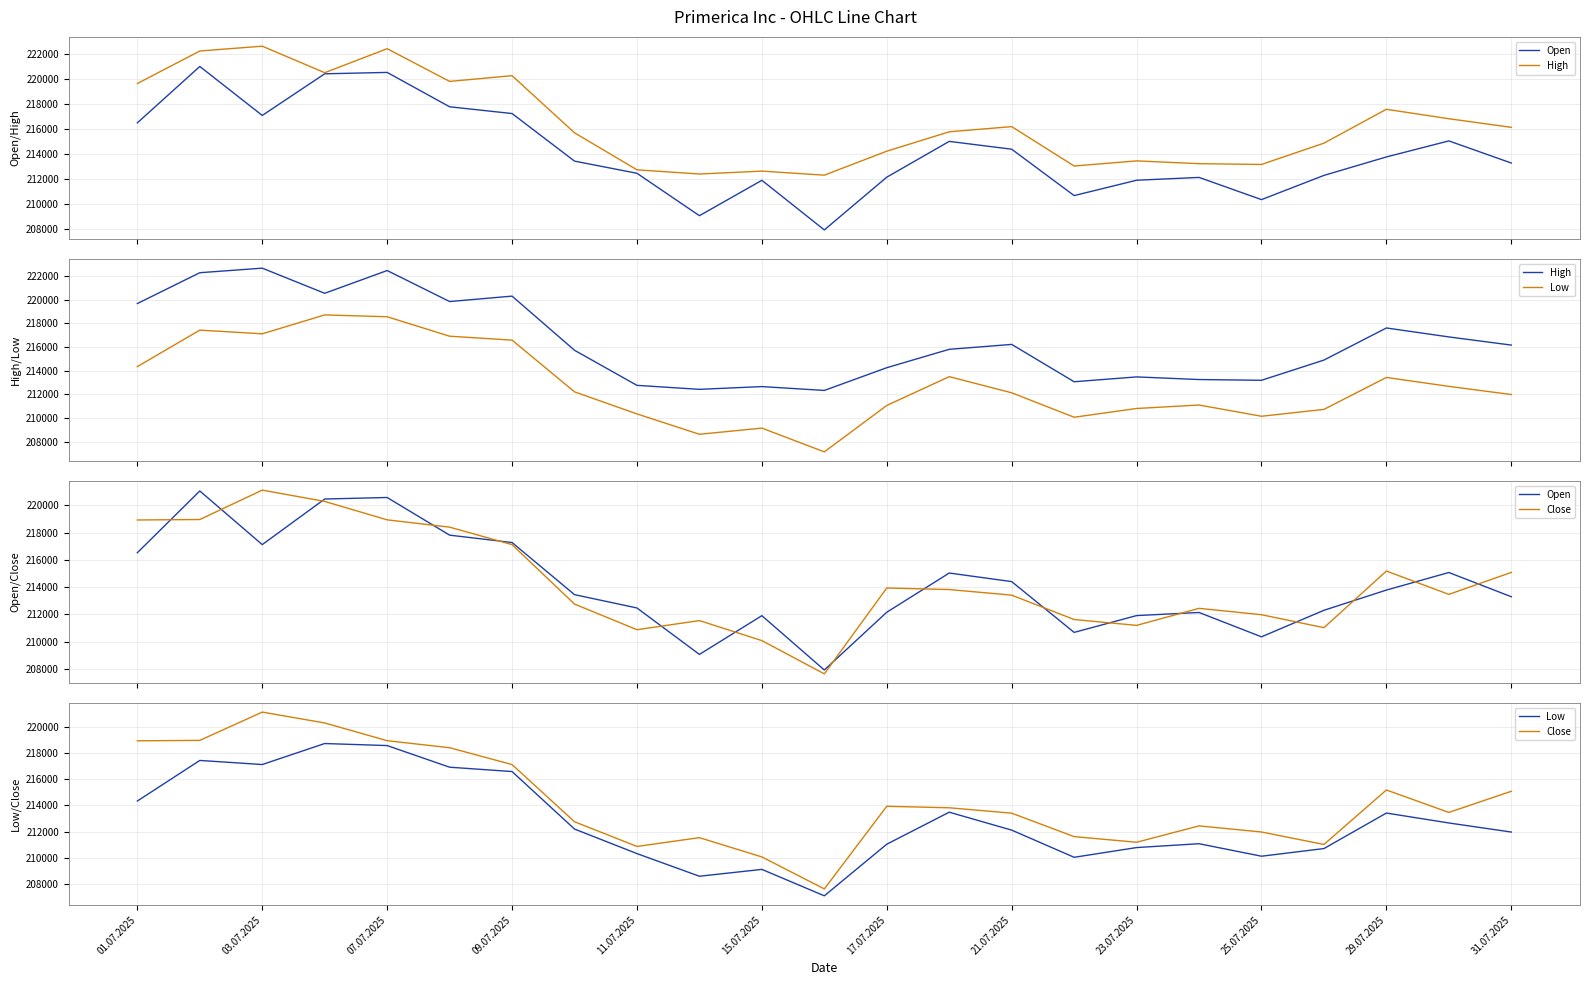

Which series has the largest total across all categories?

High